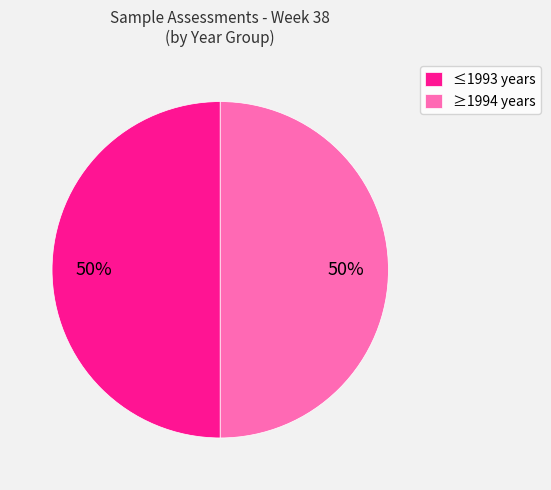

Is it true that ≥1994 years is 50% of the pie?

True